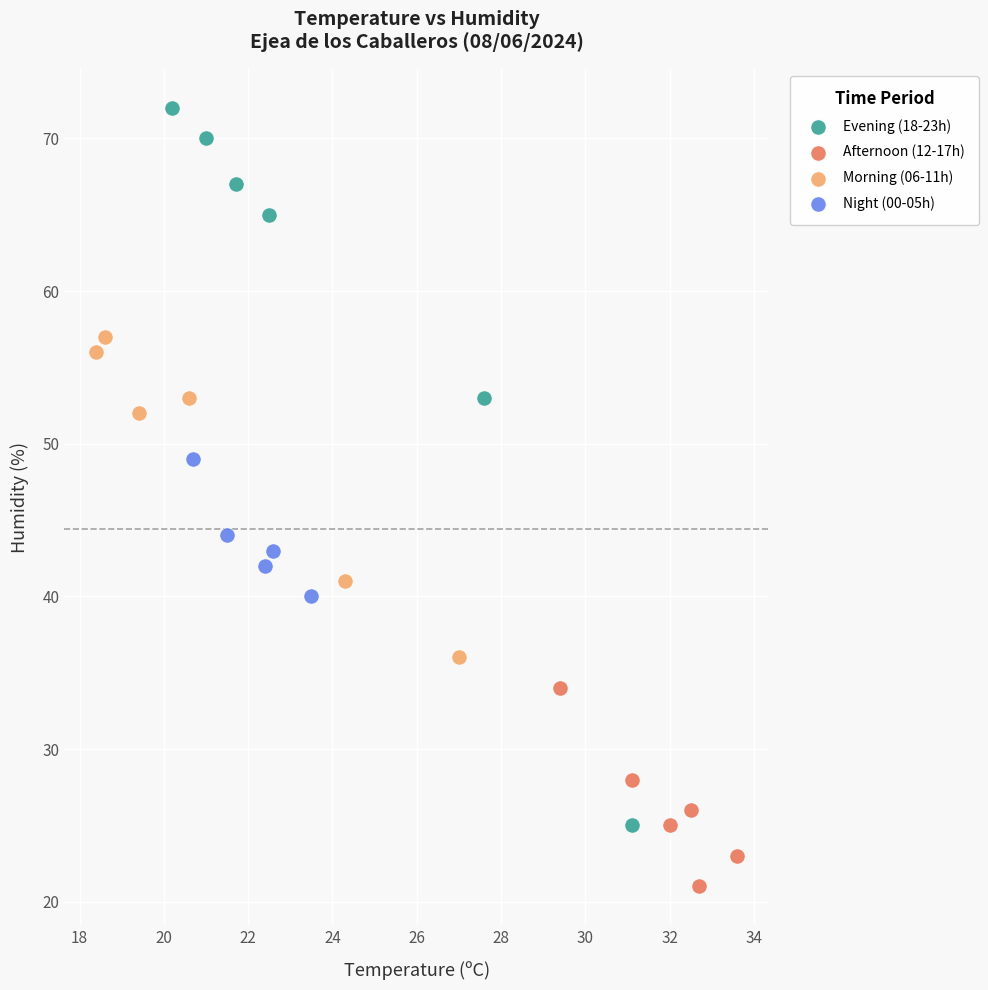

Which series reaches the maximum Y coordinate?

Evening (18-23h)